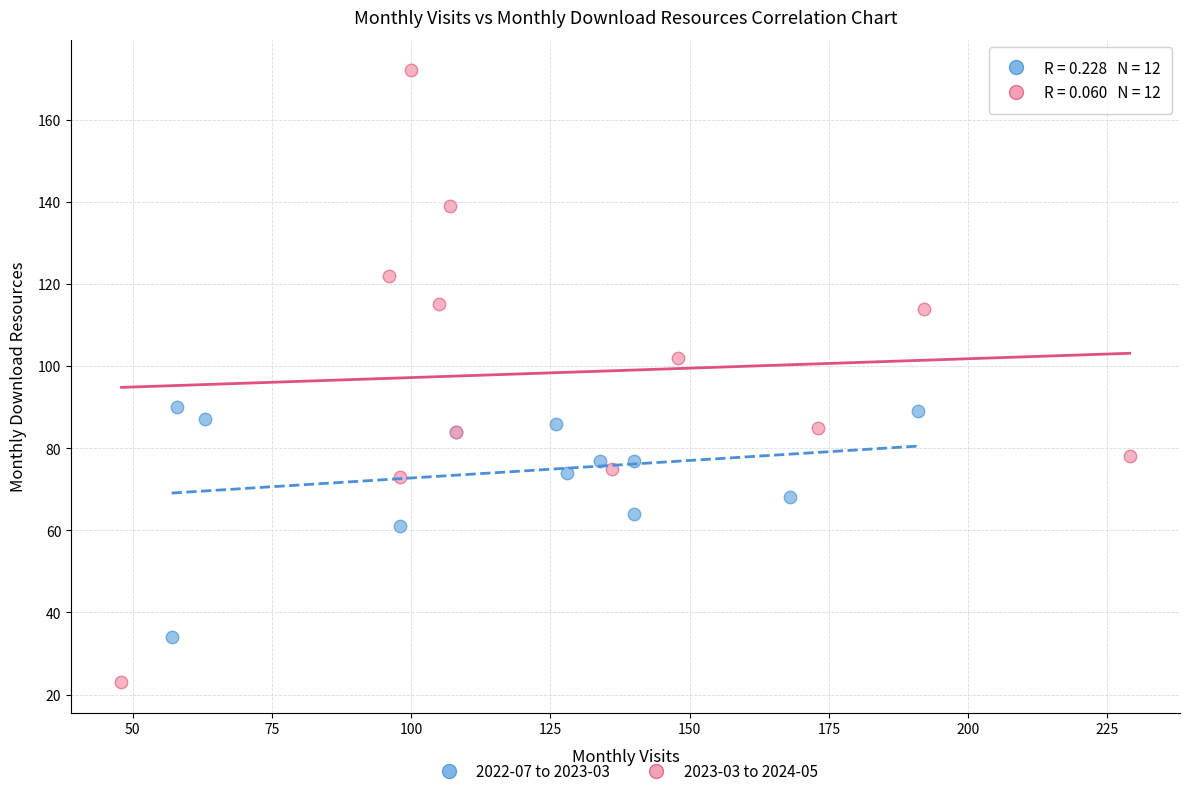

Which series has the largest Y range (max minus min)?

2023-03 to 2024-05